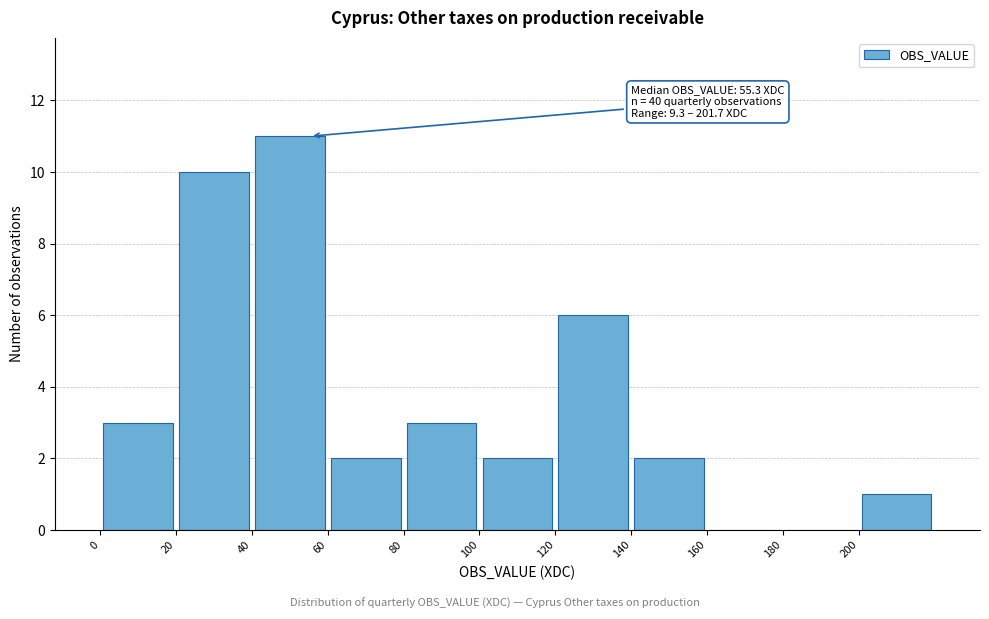

Over which range of the x-axis is the bar tallest?

40 to 60